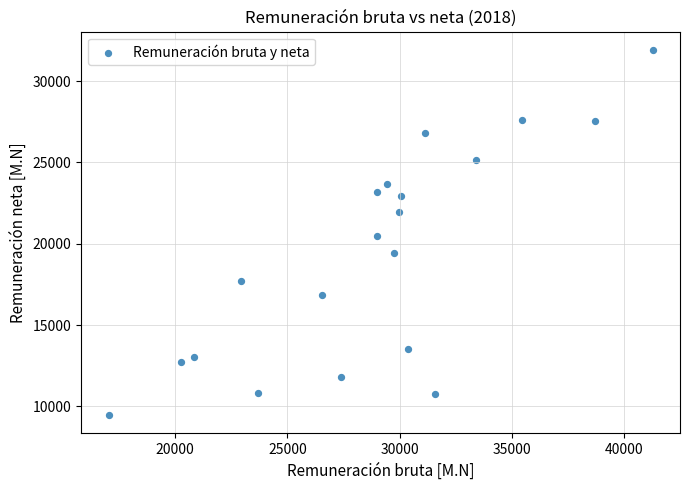

What is the range of Y values (max minus min)?

22455.4